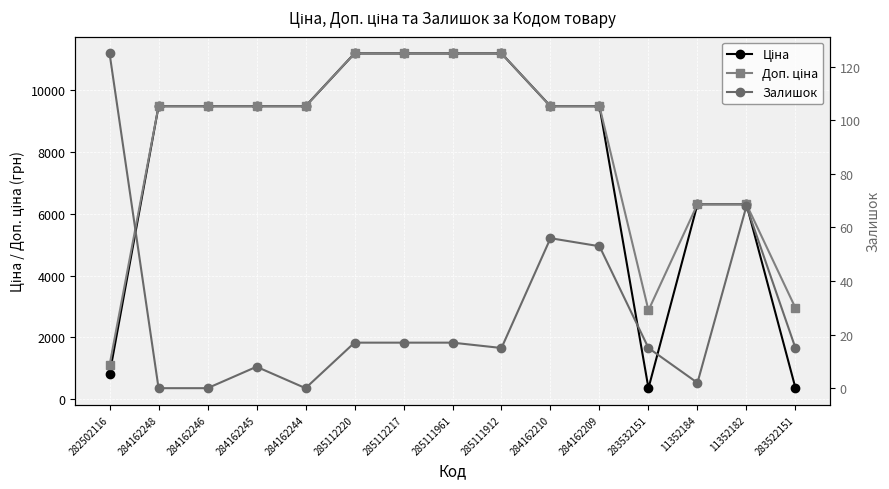

What is the greatest value displayed?

11188.2